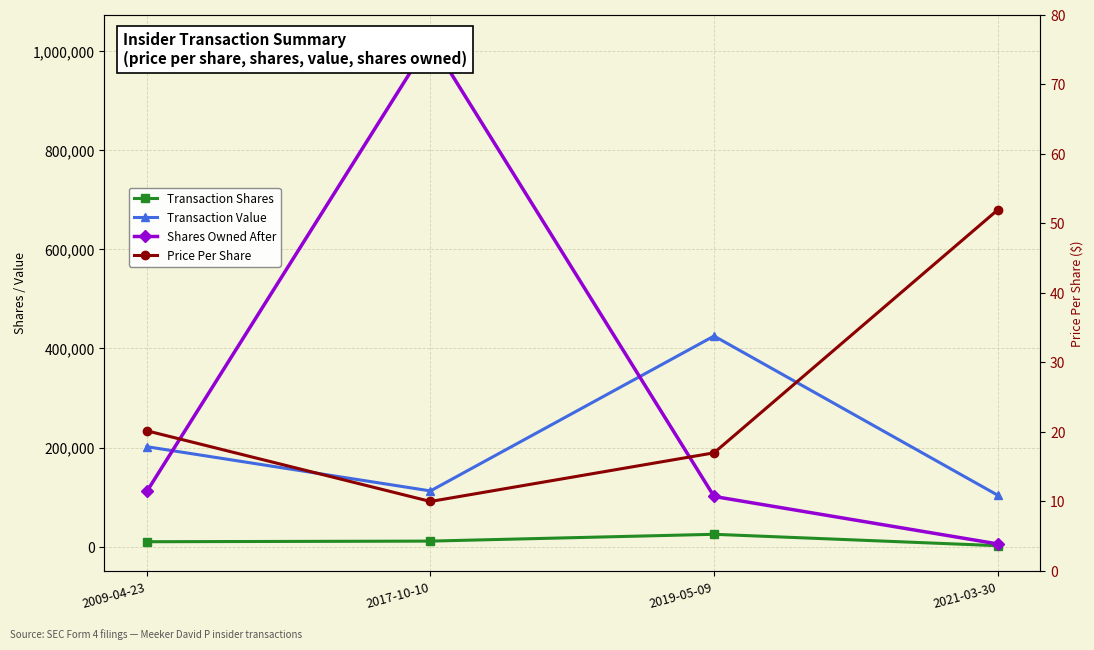

Between 2009-04-23 and 2019-05-09, which series saw the biggest shift?

Transaction Value